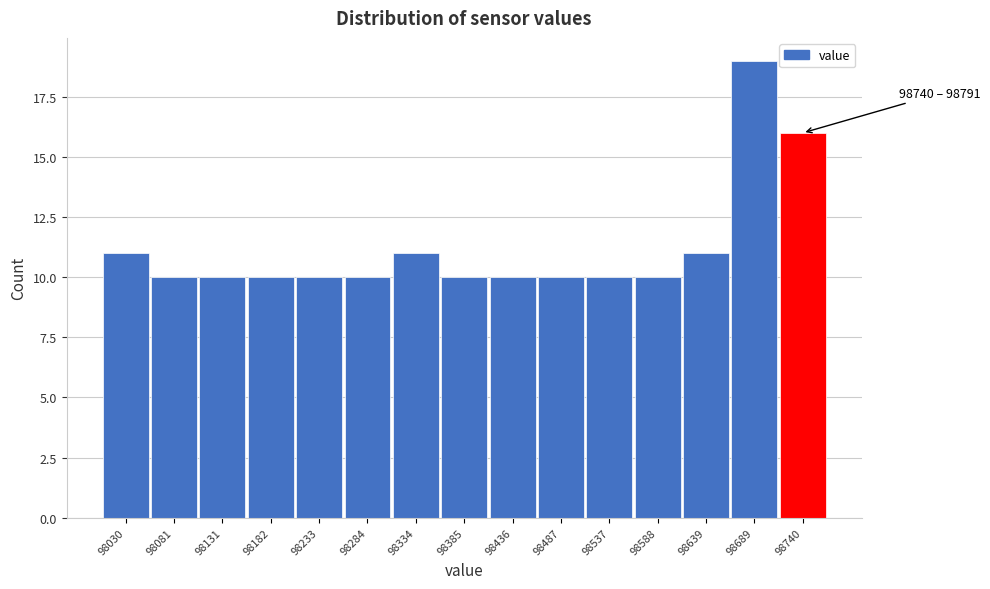

Reading left to right, transcribe all the data shown in this chart.

98030=11	98081=10	98131=10	98182=10	98233=10	98284=10	98334=11	98385=10	98436=10	98487=10	98537=10	98588=10	98639=11	98689=19	98740=16